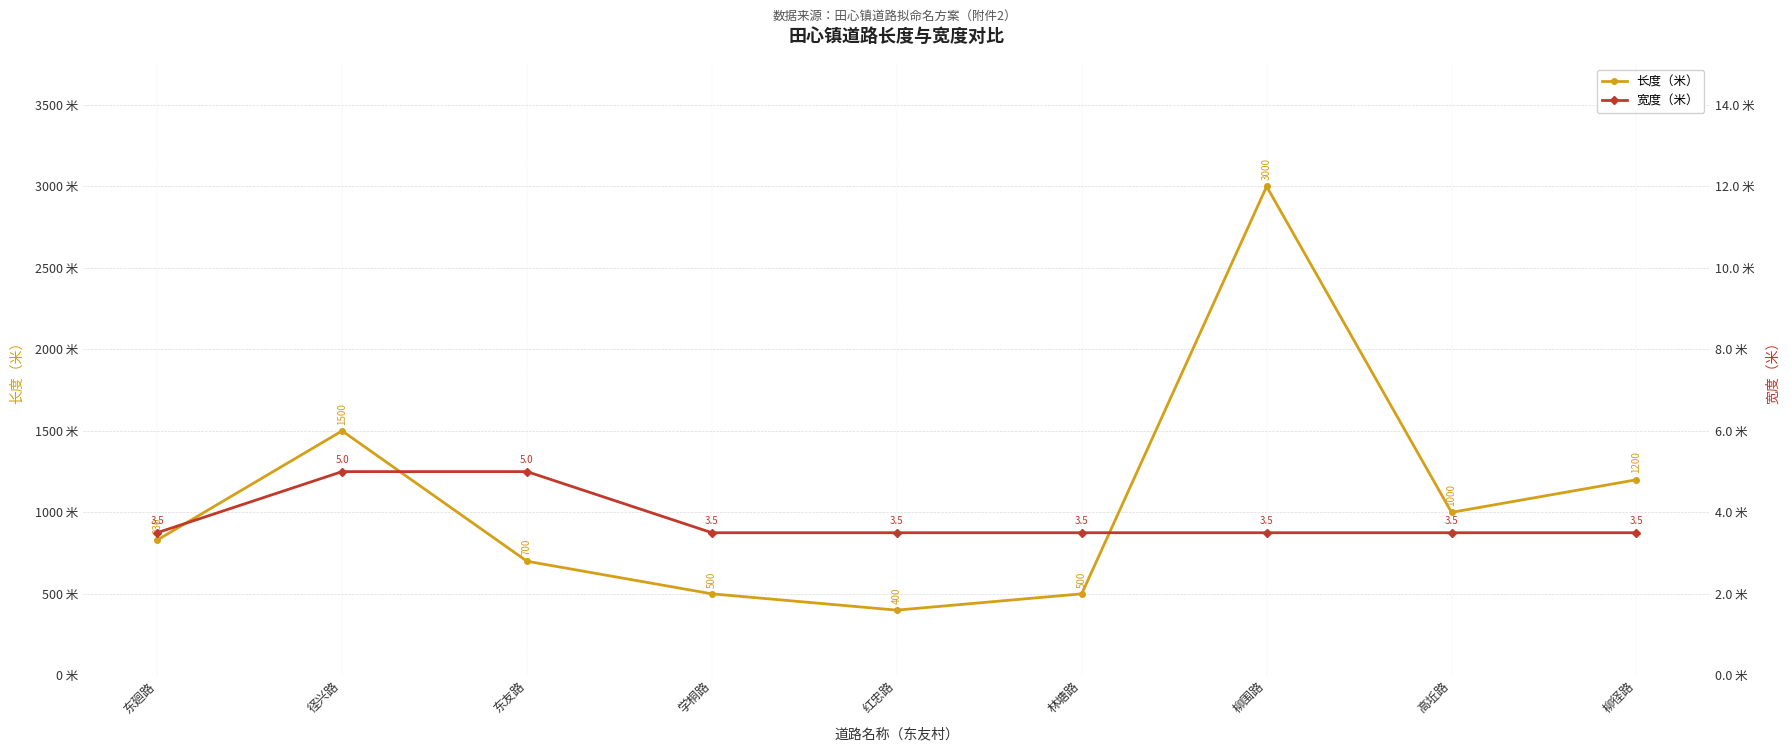

What value does the 宽度（米） series have at 柳围路?

3.5